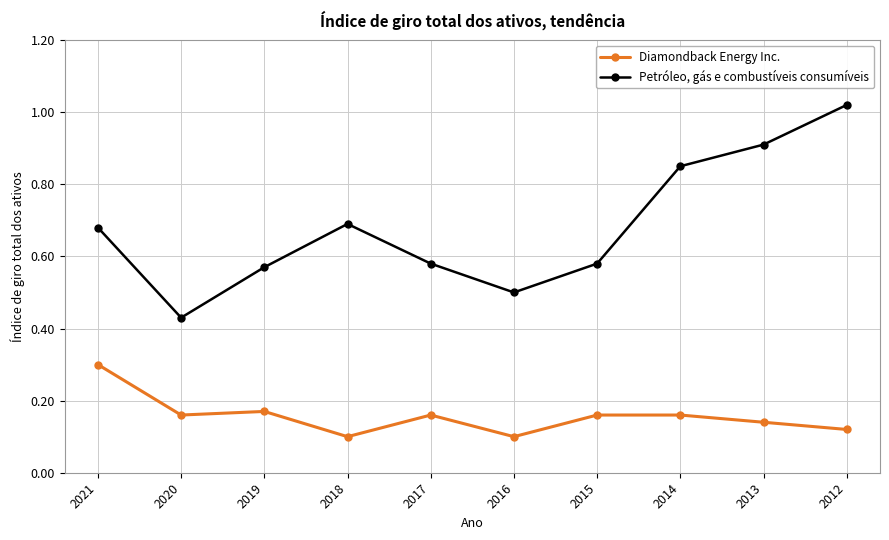

In Petróleo, gás e combustíveis consumíveis, how many points are higher than both neighbors (excluding endpoints)?

1